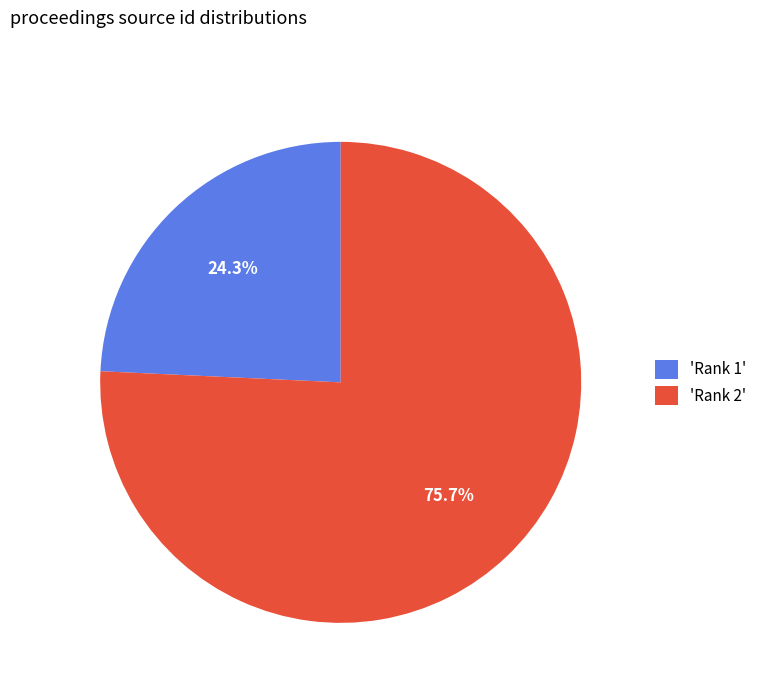

What portion of the pie excludes 'Rank 1'?

75.7%